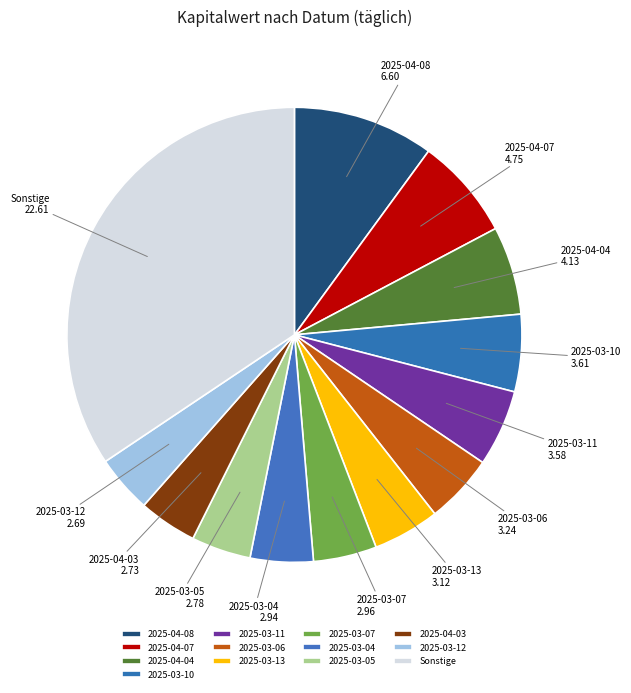

Does any single category account for the majority?

No